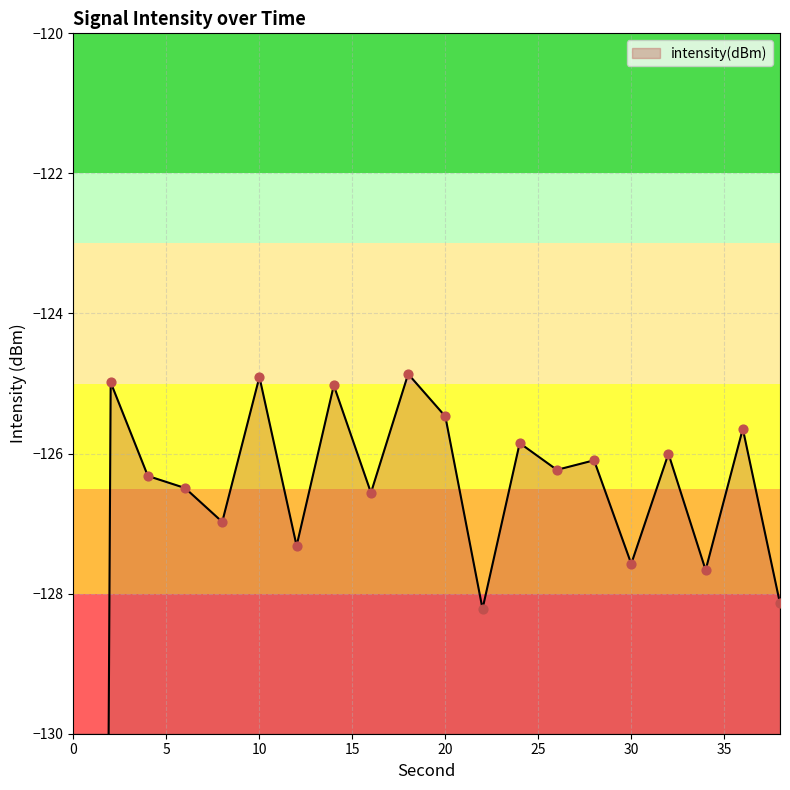

What is the change in value from 30 to 38?

-0.6